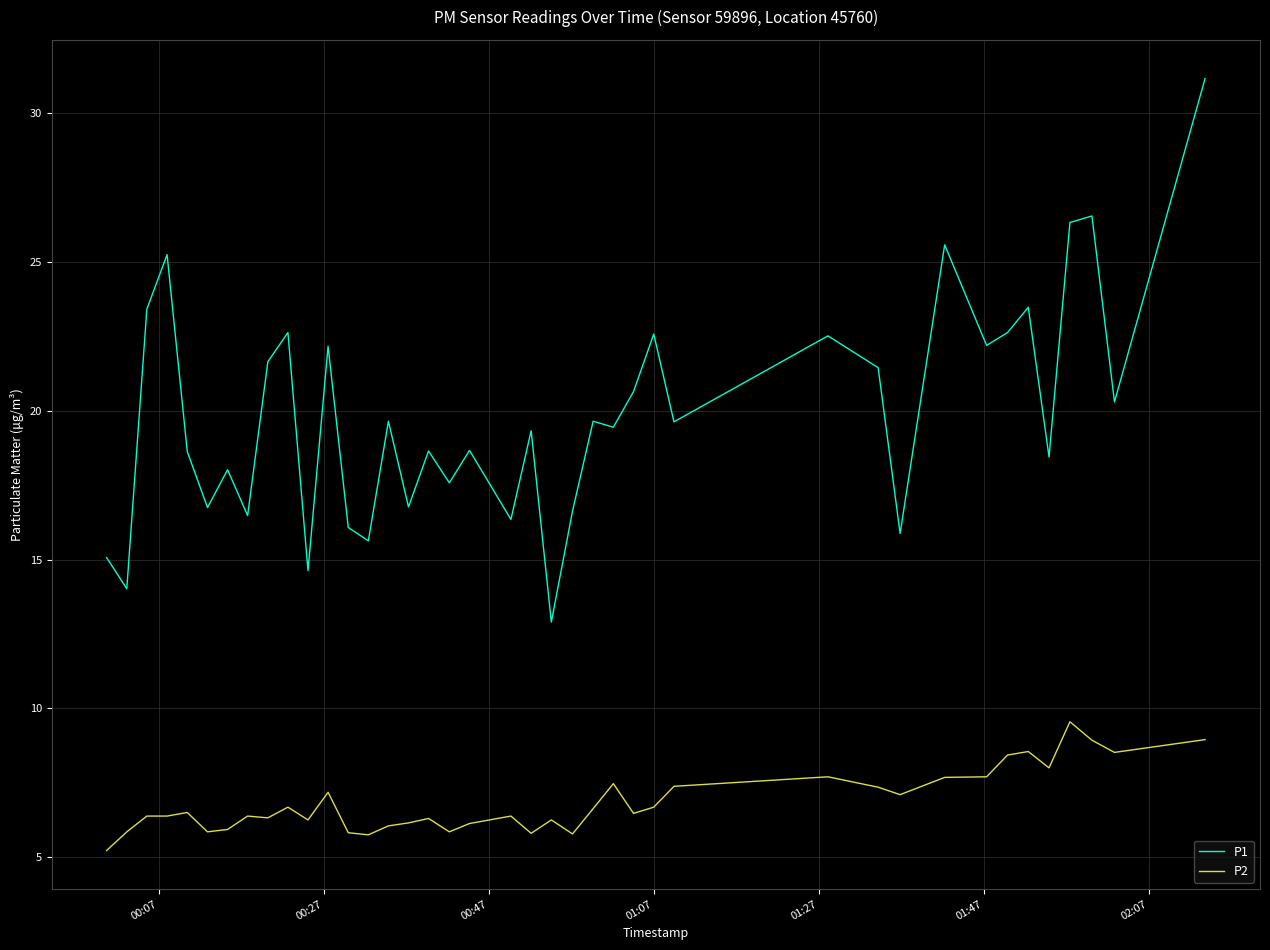

Rank the series by their maximum value, from highest to lowest.

P1, P2